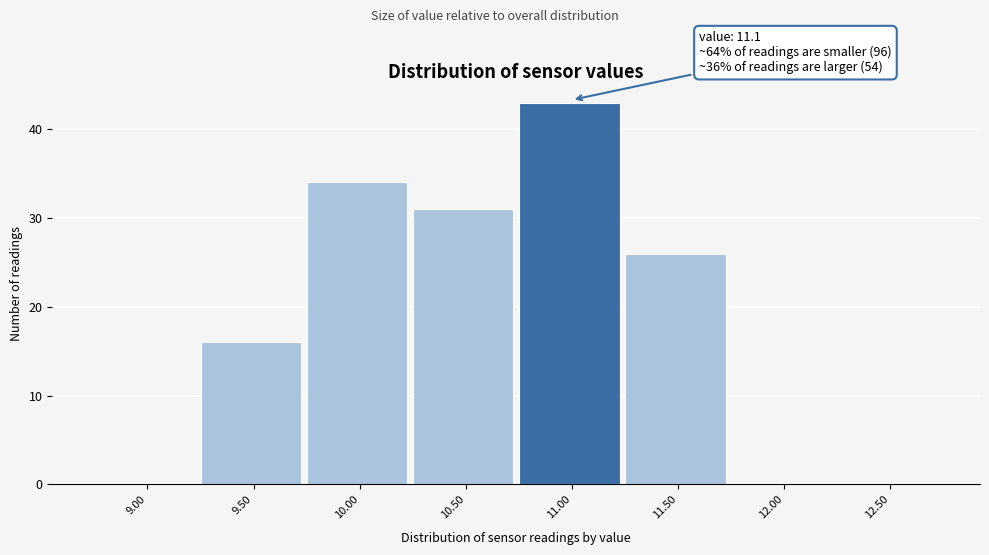

Reading left to right, extract all data points from this chart.

9.00=0	9.50=16	10.00=34	10.50=31	11.00=43	11.50=26	12.00=0	12.50=0